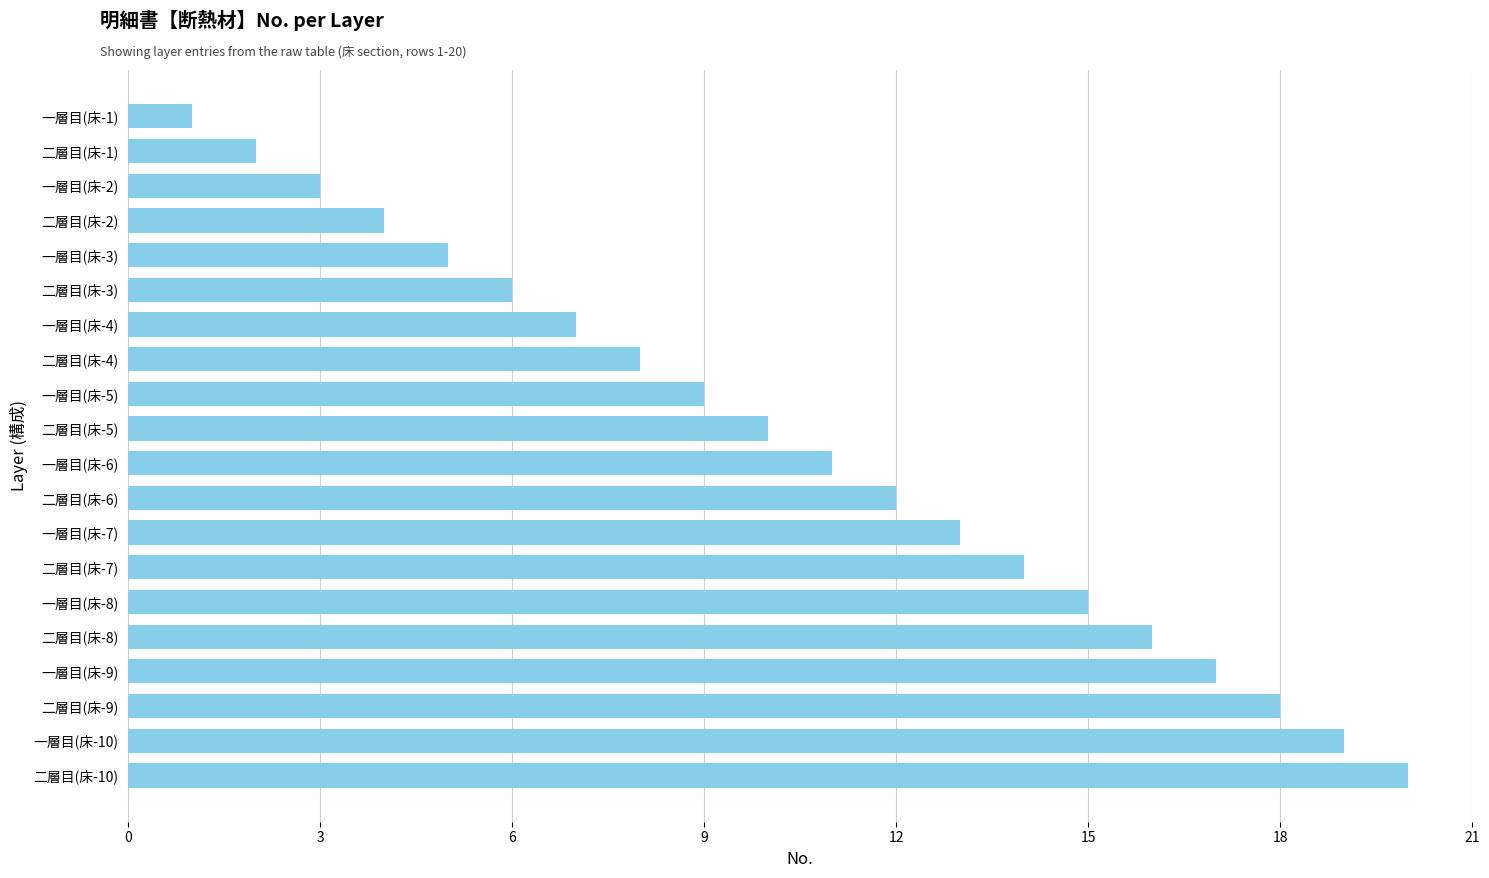

Rank the categories by value from lowest to highest.

一層目(床-1), 二層目(床-1), 一層目(床-2), 二層目(床-2), 一層目(床-3), 二層目(床-3), 一層目(床-4), 二層目(床-4), 一層目(床-5), 二層目(床-5), 一層目(床-6), 二層目(床-6), 一層目(床-7), 二層目(床-7), 一層目(床-8), 二層目(床-8), 一層目(床-9), 二層目(床-9), 一層目(床-10), 二層目(床-10)